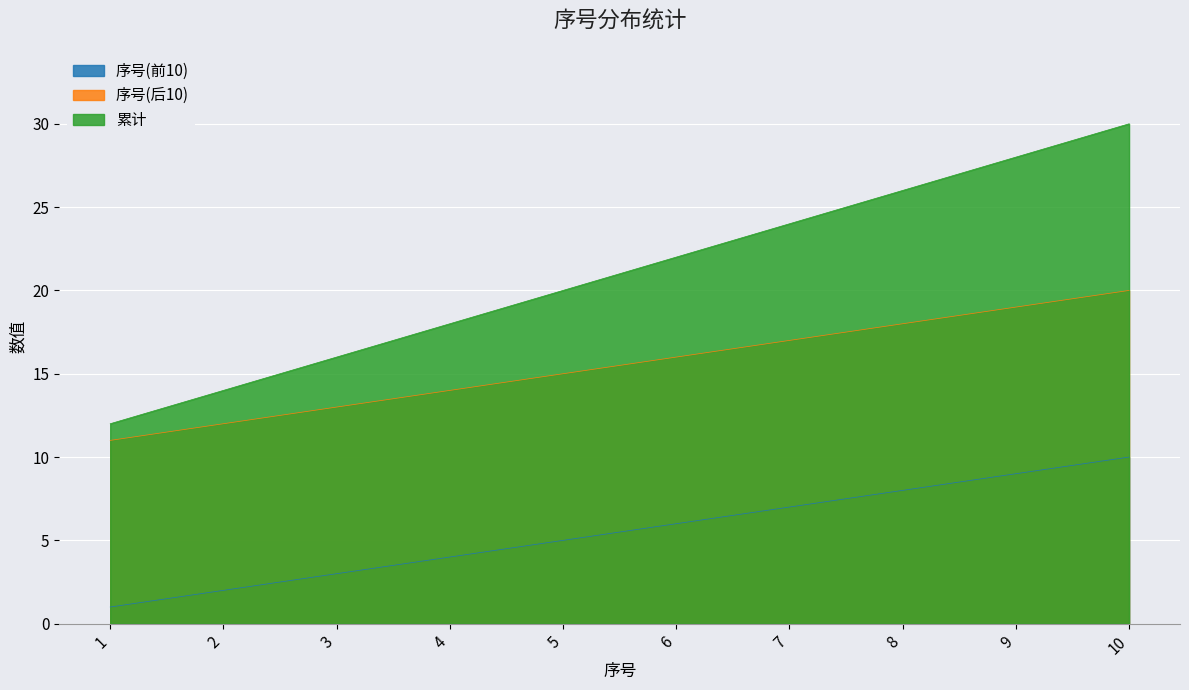

Count the number of data series in this chart.

3